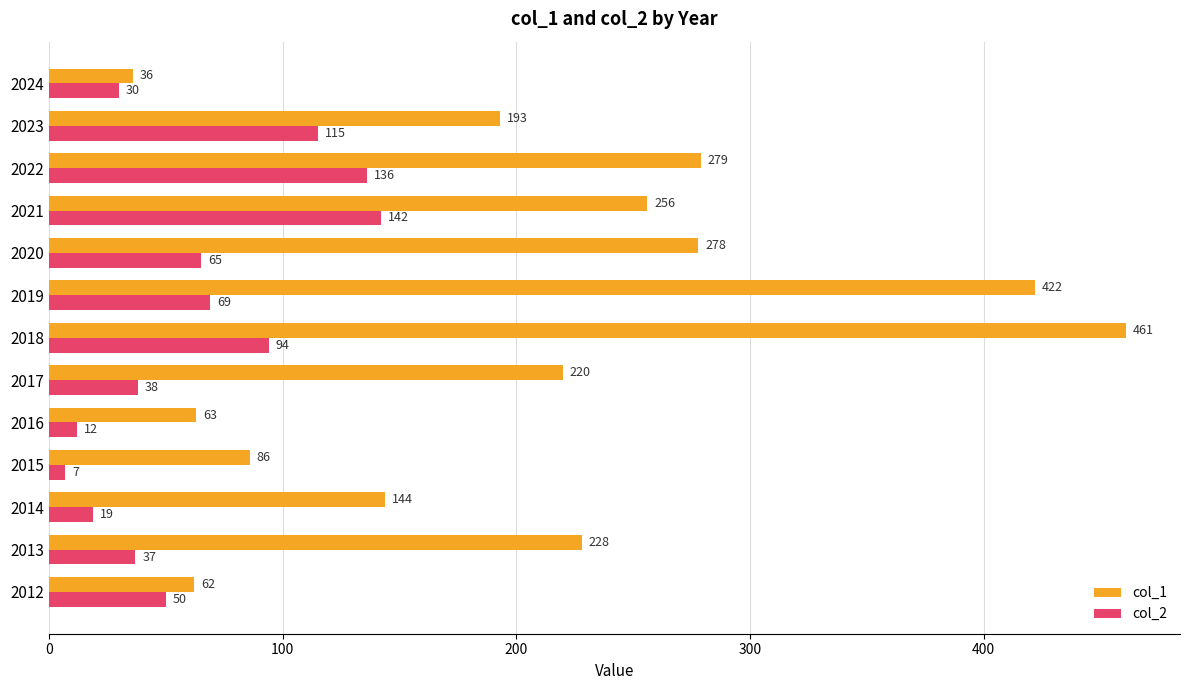

What is the maximum value for col_1?

461